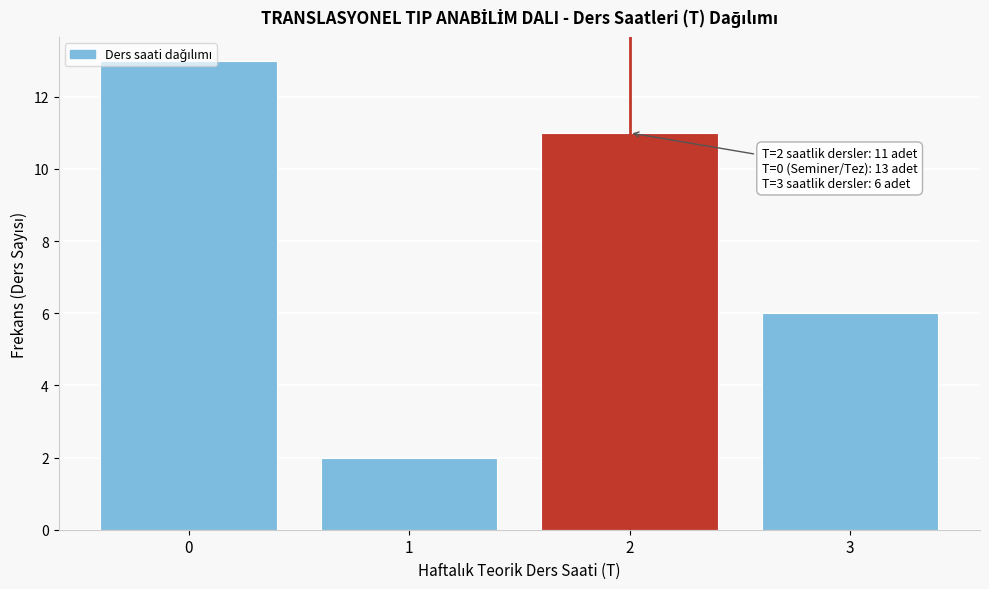

Which range on the x-axis has the tallest bar?

-0.5 to 0.5